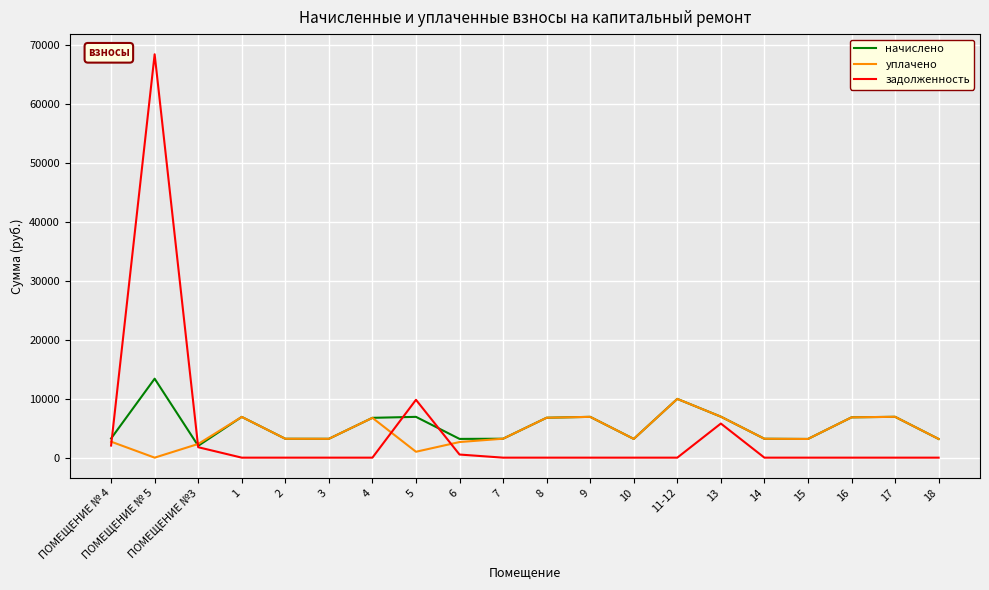

Rank the series by their maximum value, from lowest to highest.

уплачено, начислено, задолженность